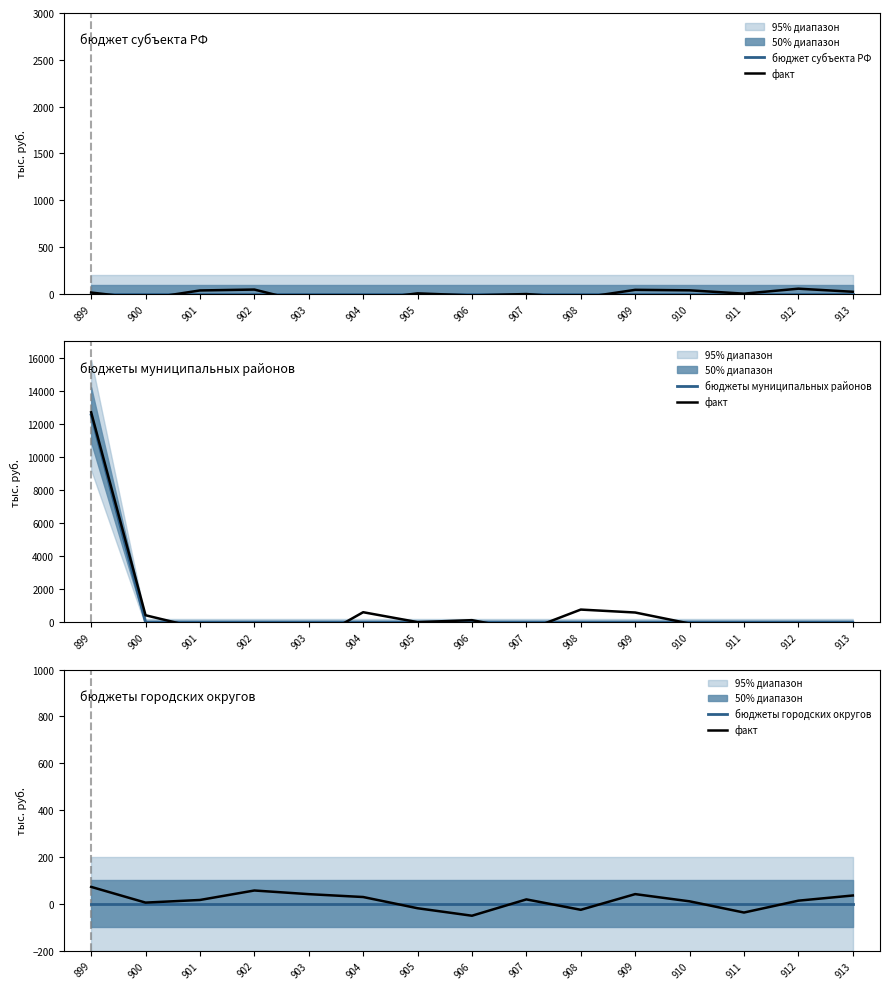

Which series has the widest spread of values?

бюджеты муниципальных районов